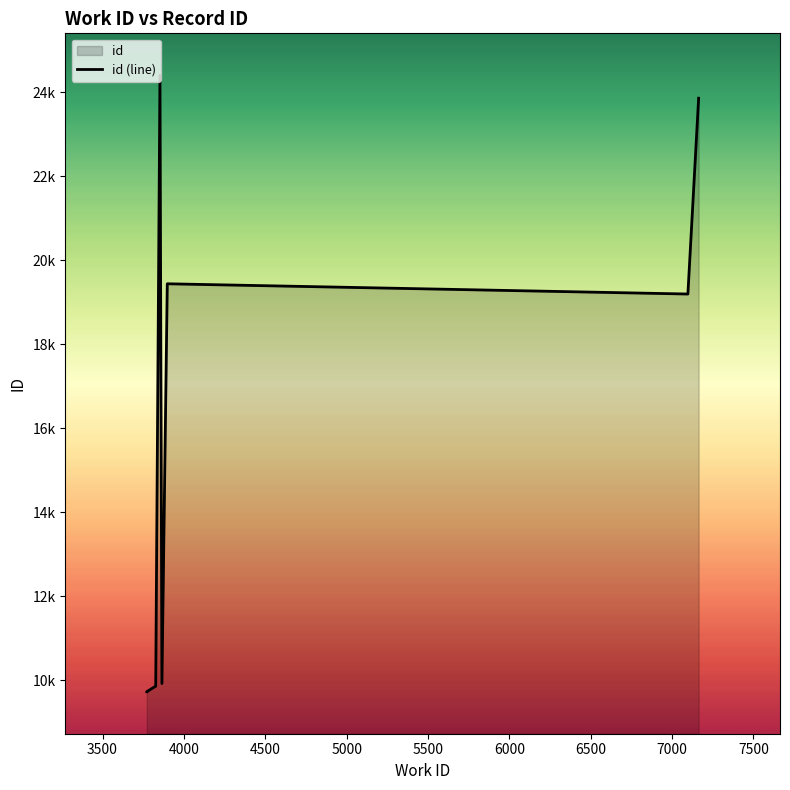

What is the value of the 8th point from the left?

19441